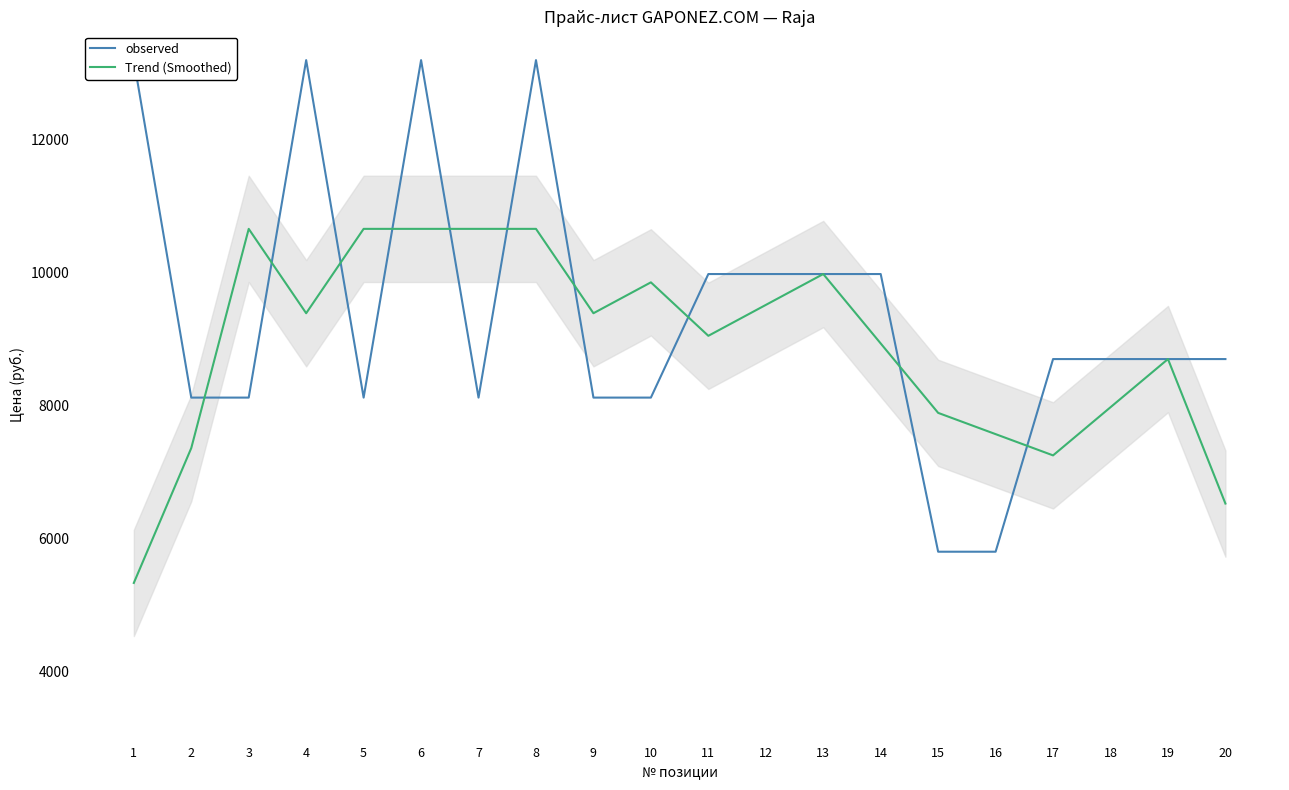

At which category is the sum across all series the highest?

6